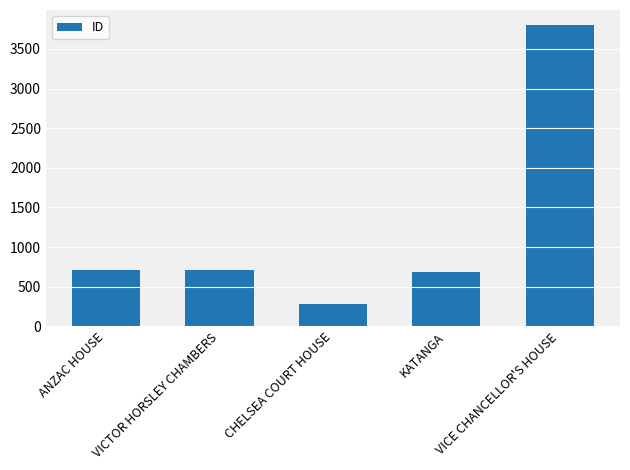

What is the label of the 1st bar from the right?

VICE CHANCELLOR'S HOUSE